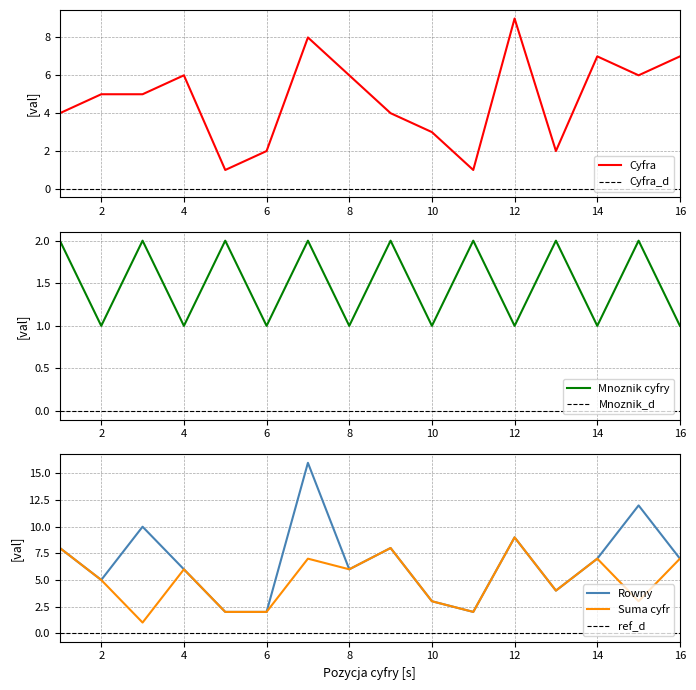

How many data points in Suma cyfr are above 6?

6